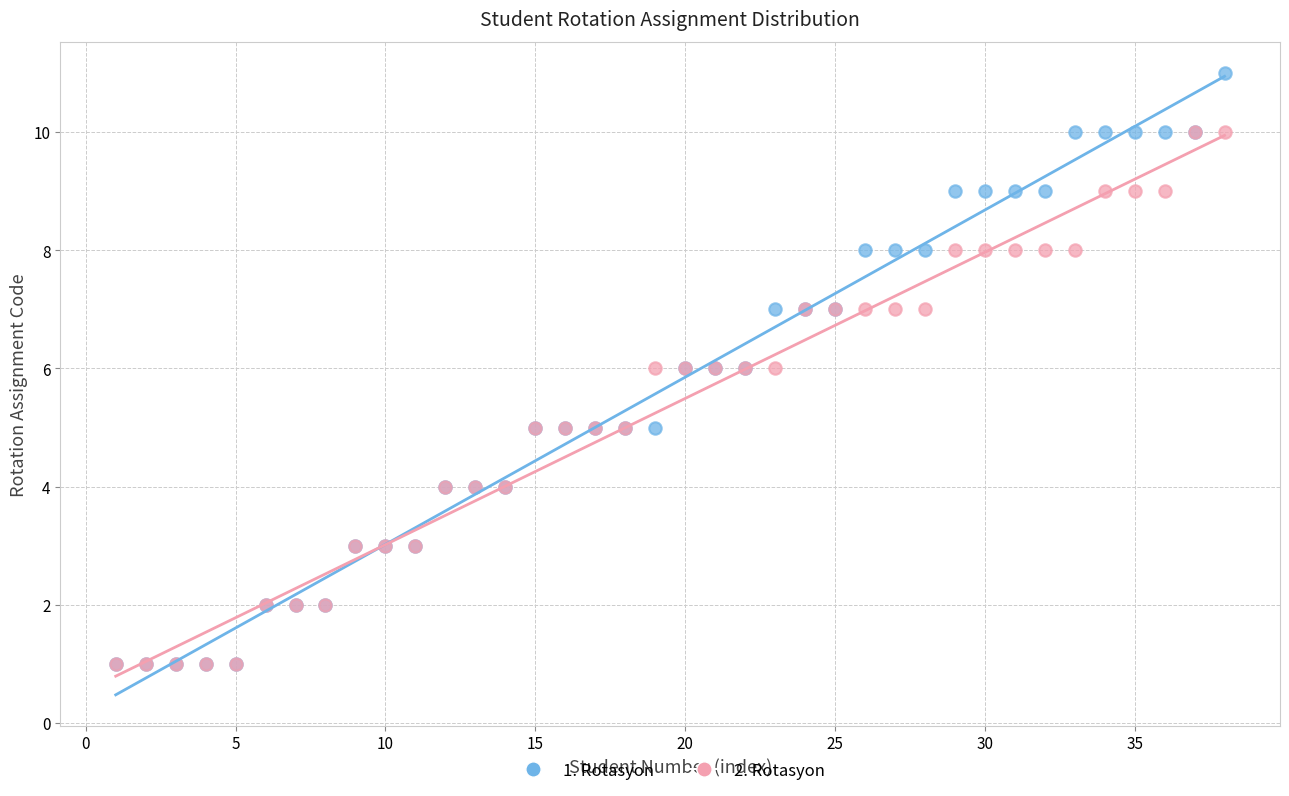

Which series reaches the maximum Y coordinate?

1. Rotasyon